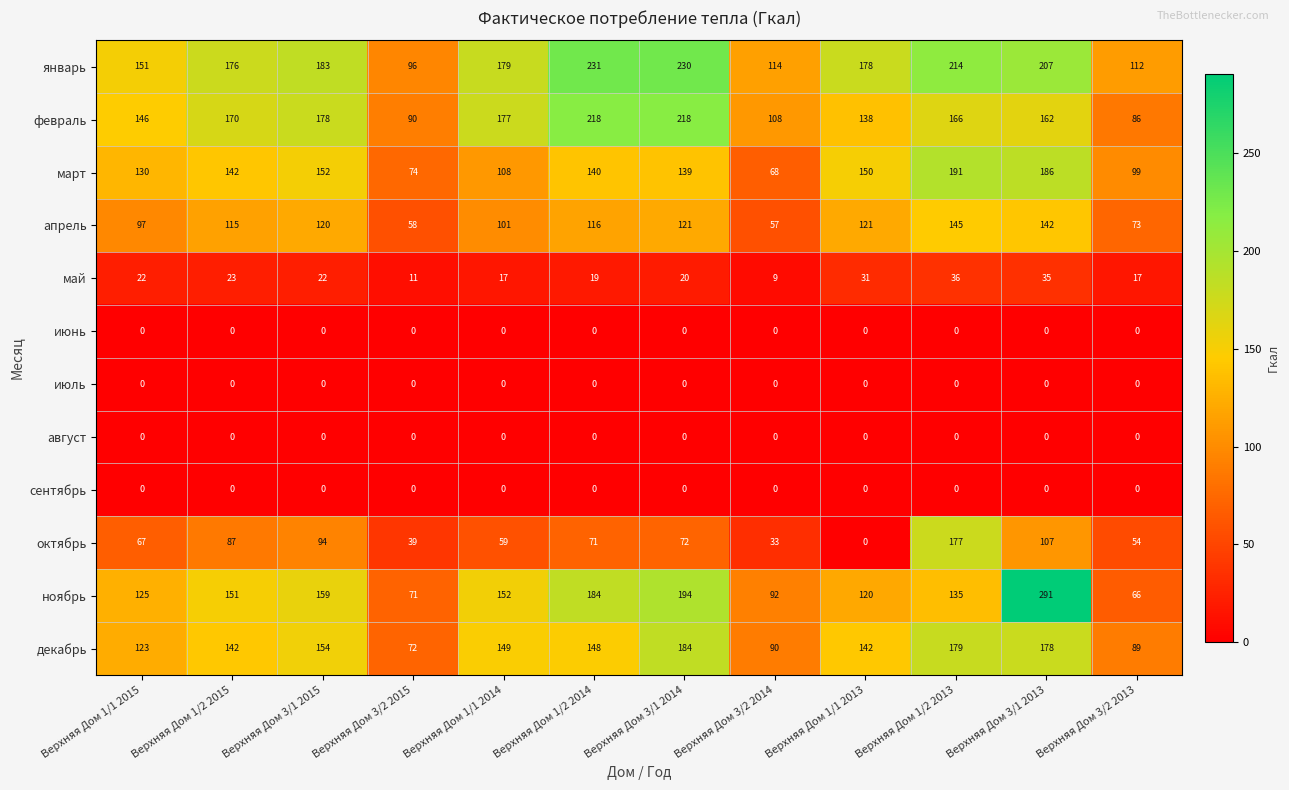

What is the greatest value displayed?

291